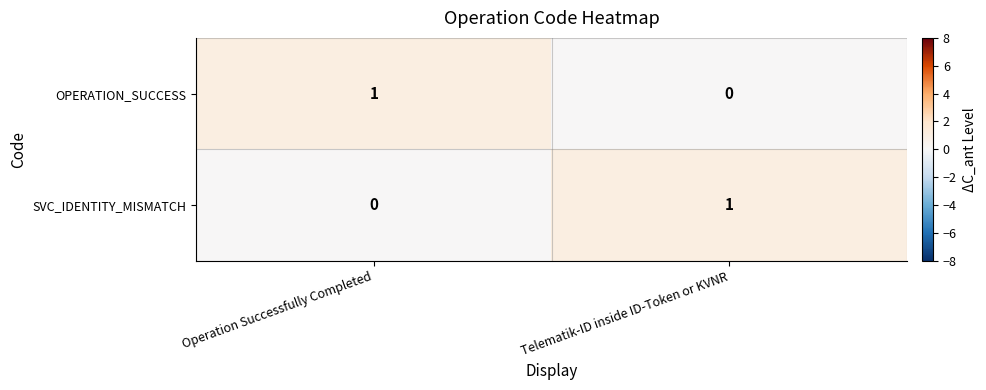

Reading left to right, extract all data points from this chart.

OPERATION_SUCCESS: Operation Successfully Completed=1	Telematik-ID inside ID-Token or KVNR=0
SVC_IDENTITY_MISMATCH: Operation Successfully Completed=0	Telematik-ID inside ID-Token or KVNR=1